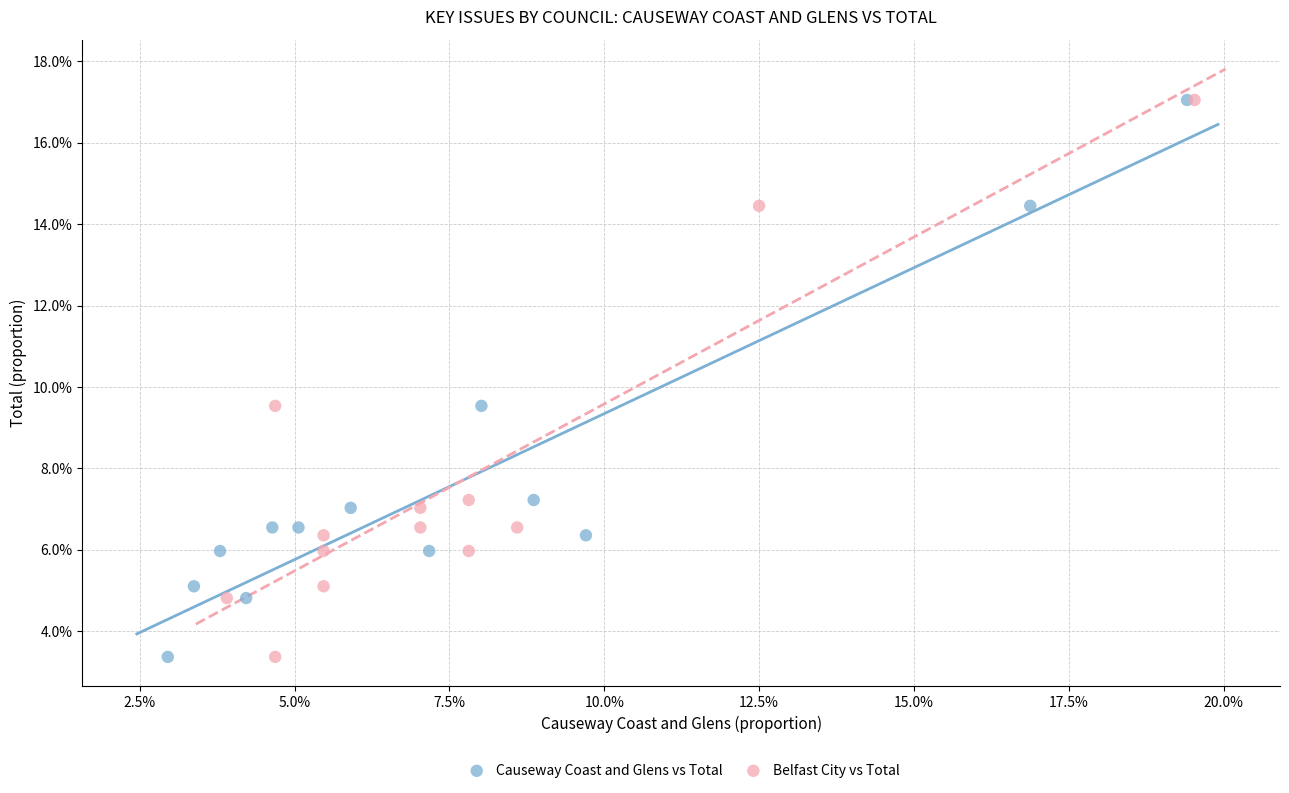

What are all the series names shown in the legend?

Causeway Coast and Glens vs Total, Belfast City vs Total